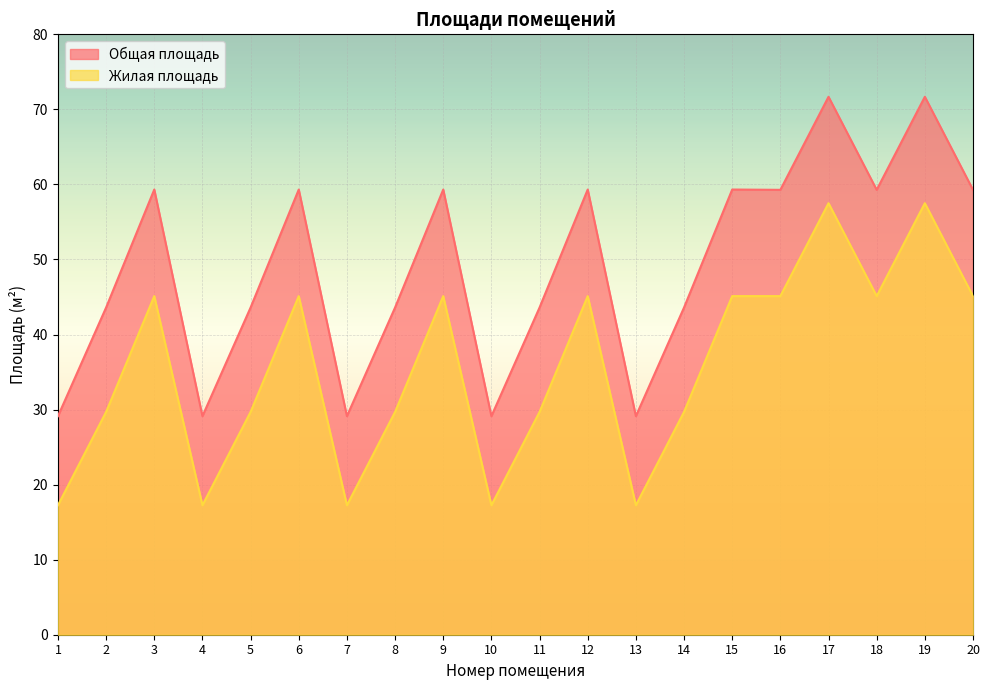

How many lines are shown in the chart?

2